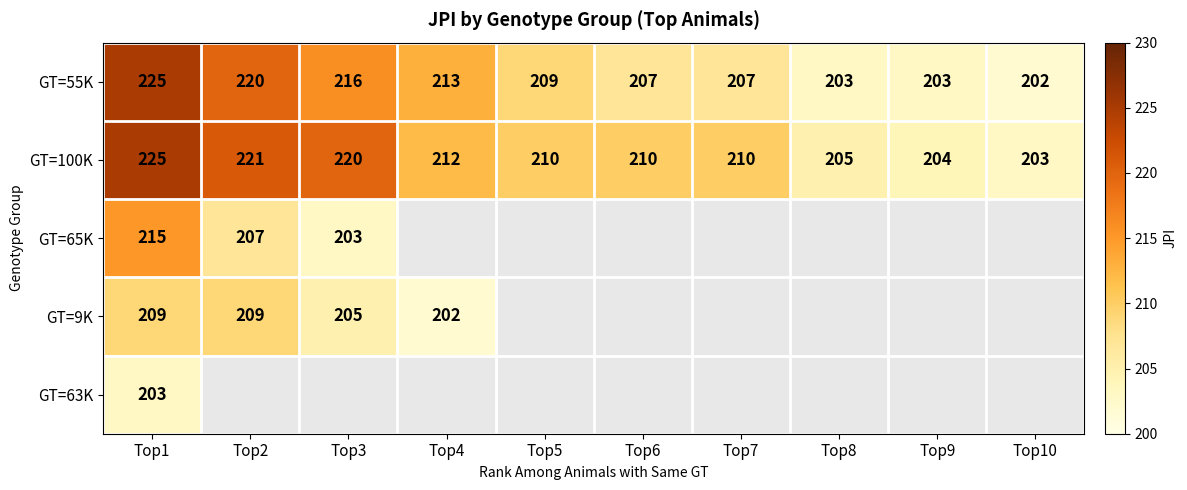

What value does the GT=100K series have at Top9, to the nearest 10?

200